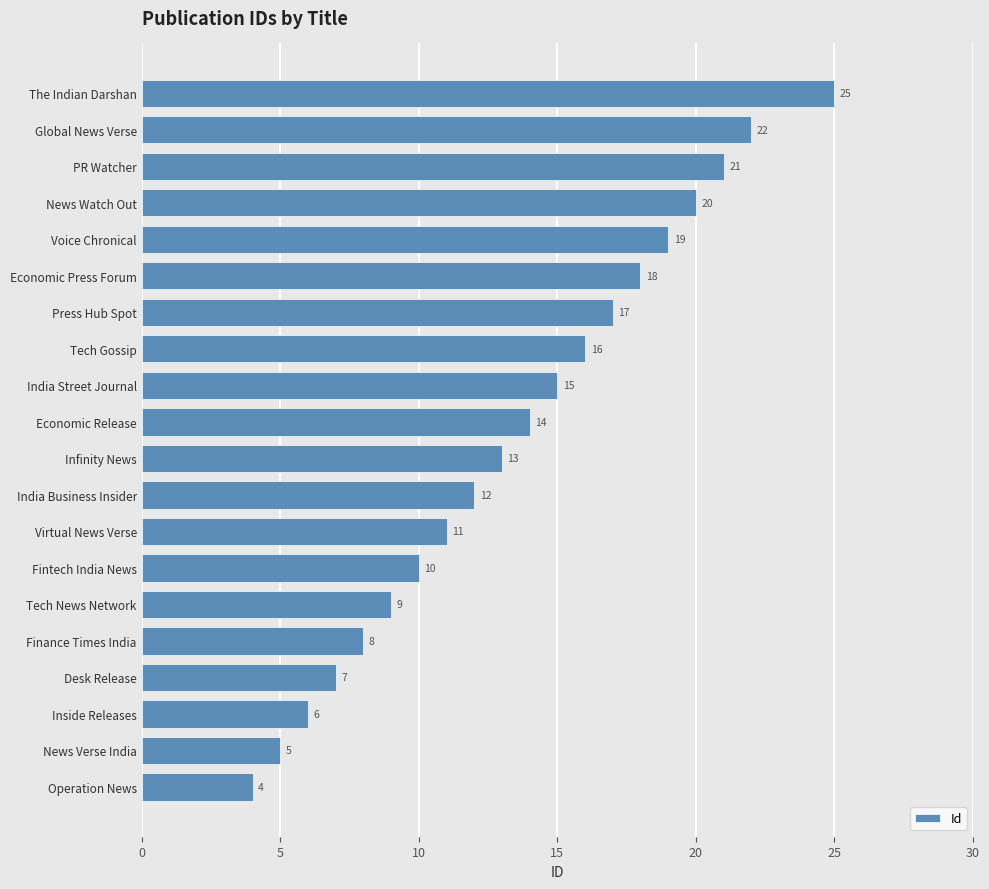

What is the greatest value displayed?

25